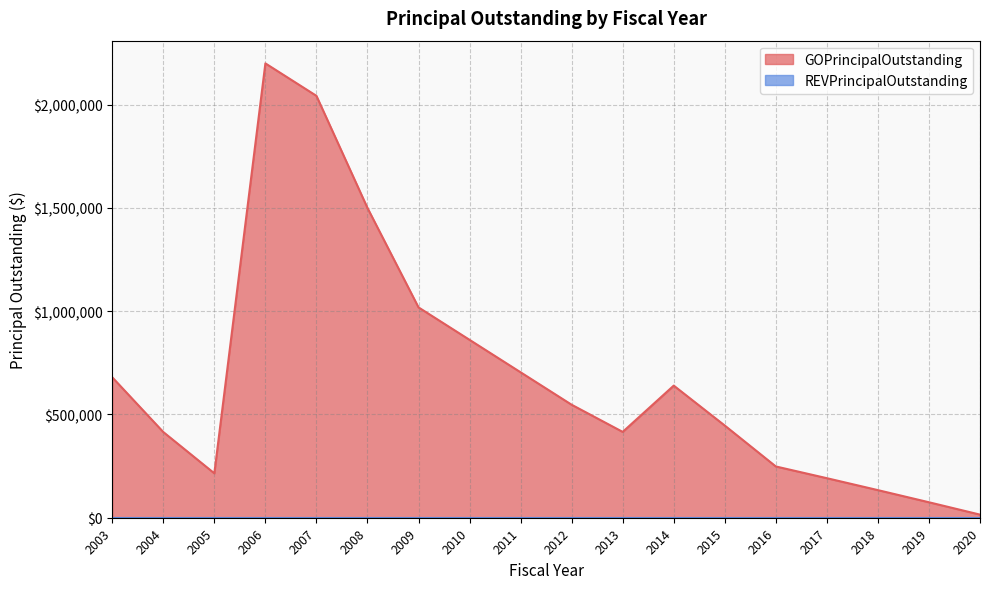

What is the minimum value shown in the chart?

0.0